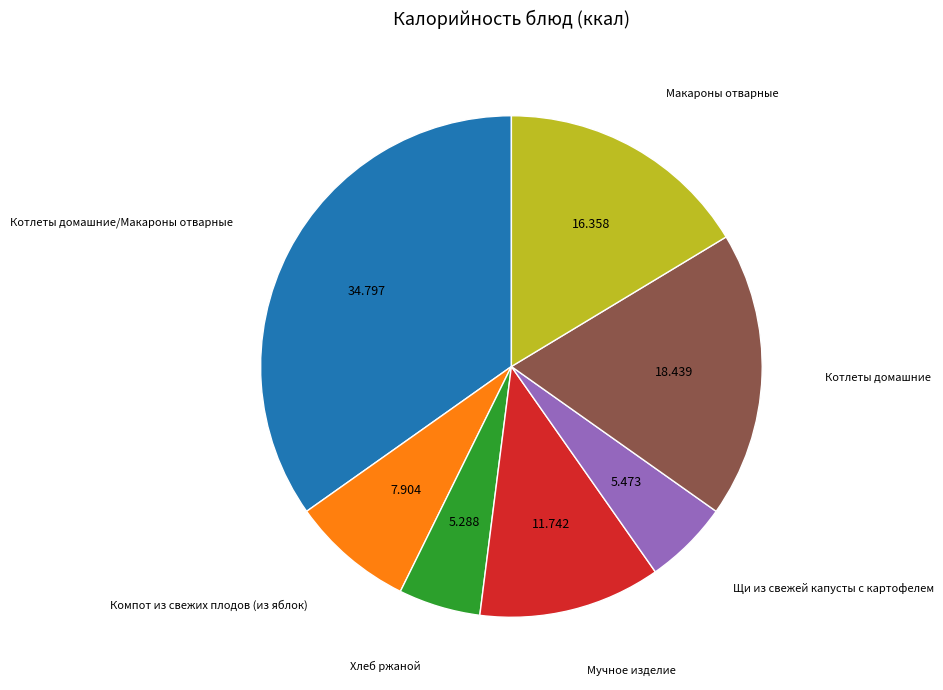

Is there a majority slice in this chart?

No